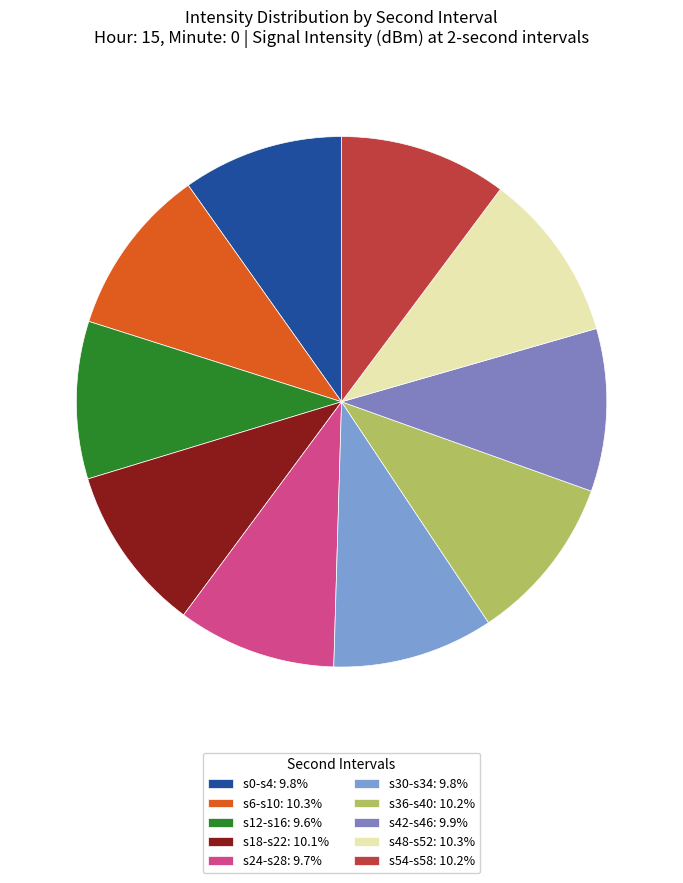

How many segments does this pie chart have?

10